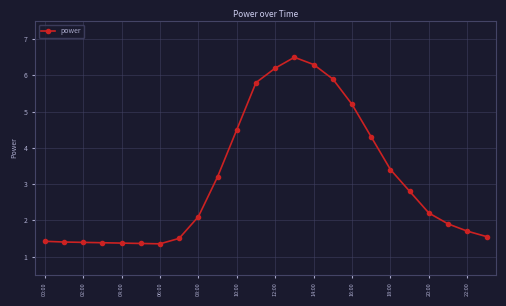

What is the value of the 23rd point from the left?

1.7